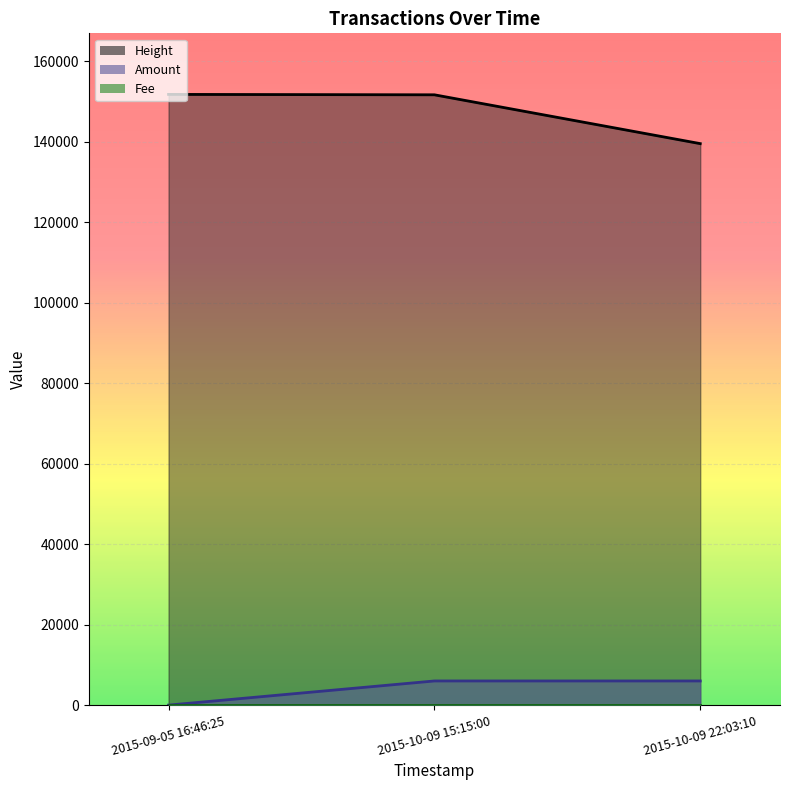

At which label does Height first exceed 151645?

2015-09-05 16:46:25